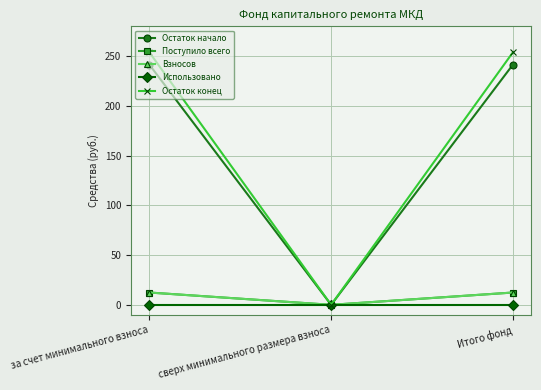

What is the difference between the maximum and minimum values in the Остаток начало series?

241.6